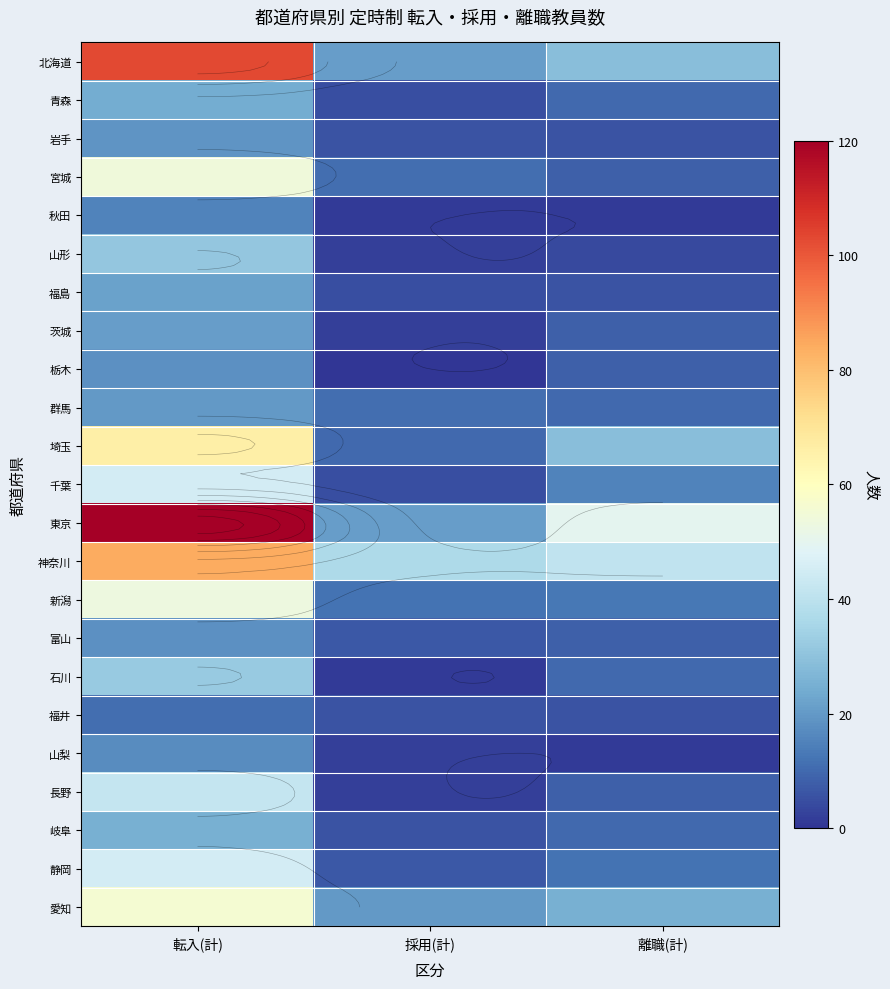

Which has a higher value, 転入(計) or 採用(計)?

転入(計)